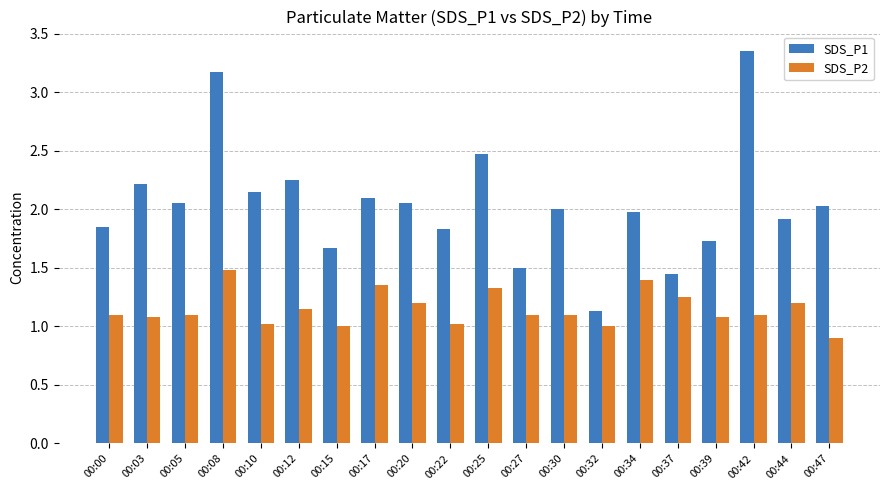

How many series are shown in this chart?

2